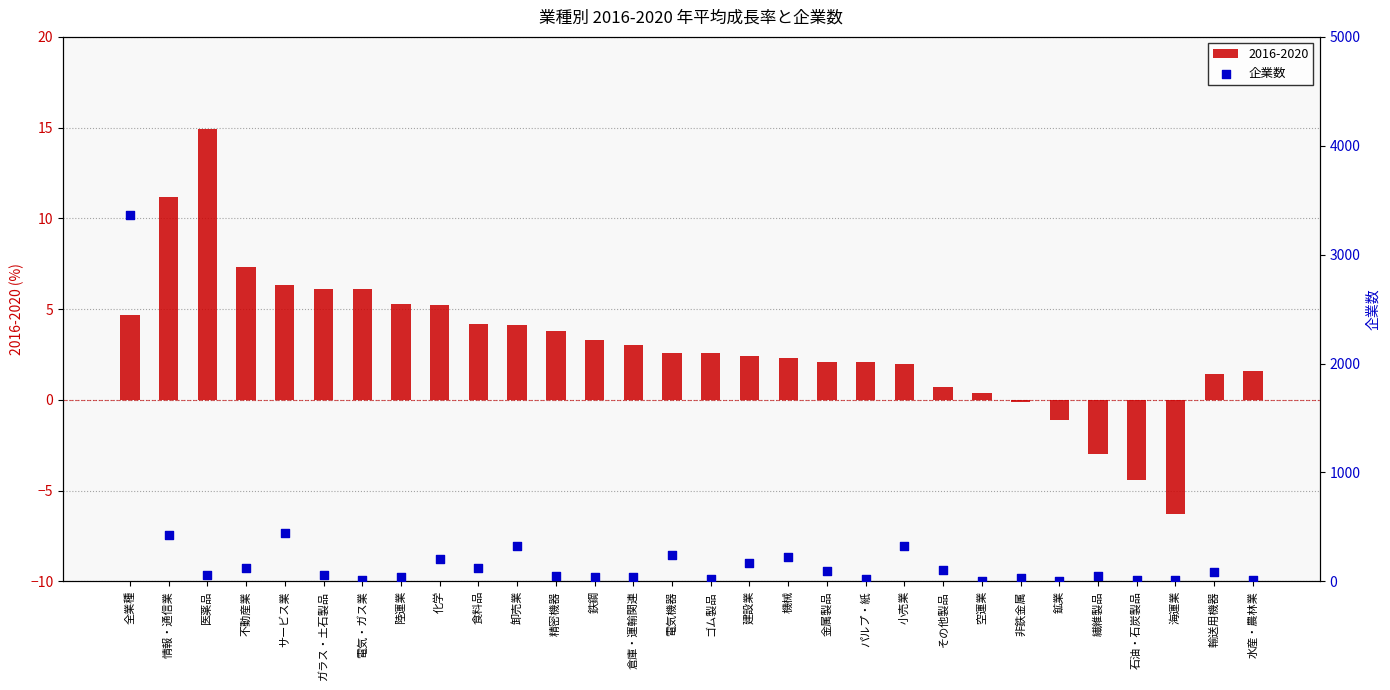

The 2016-2020 series shows 2.3 at 輸送用機器. True or false?

False